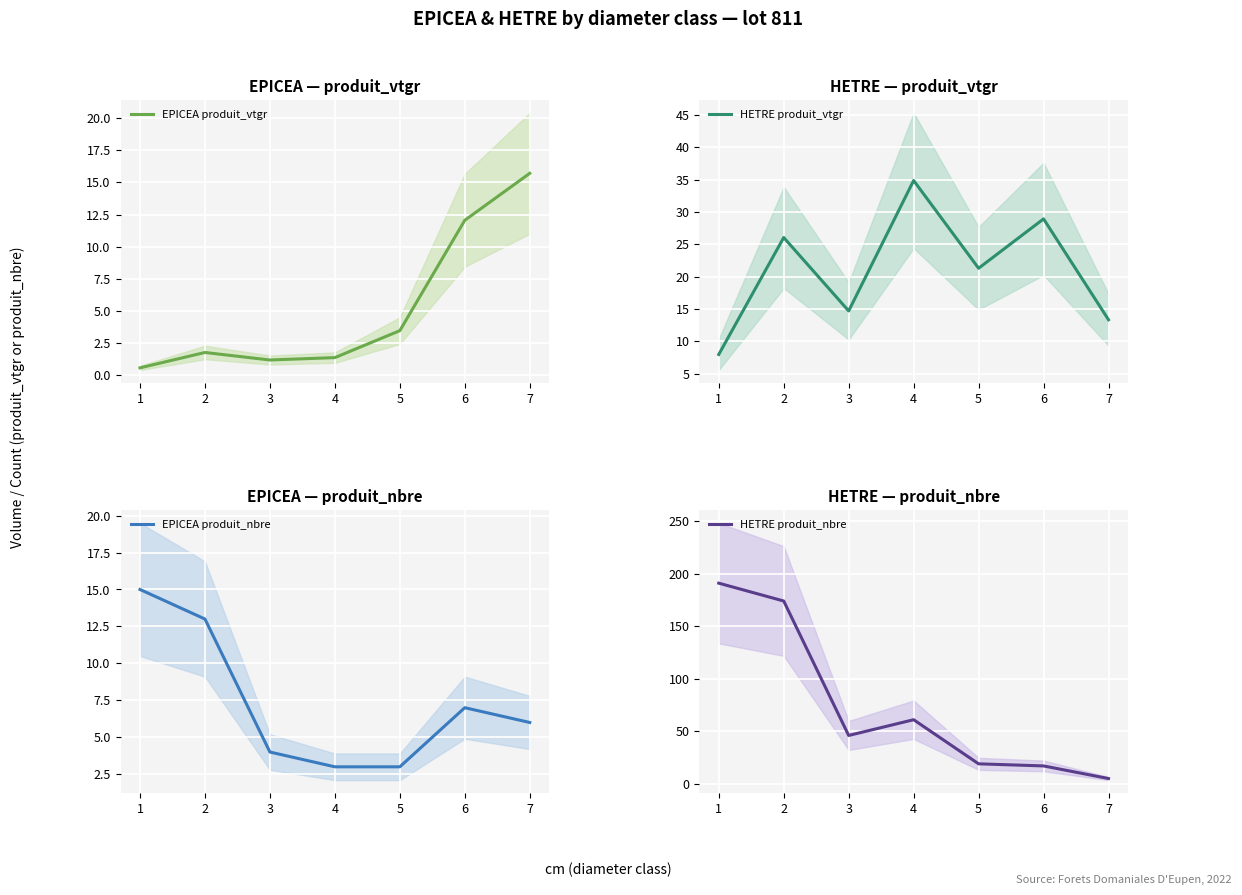

What is the total value across all series at 6?

65.0